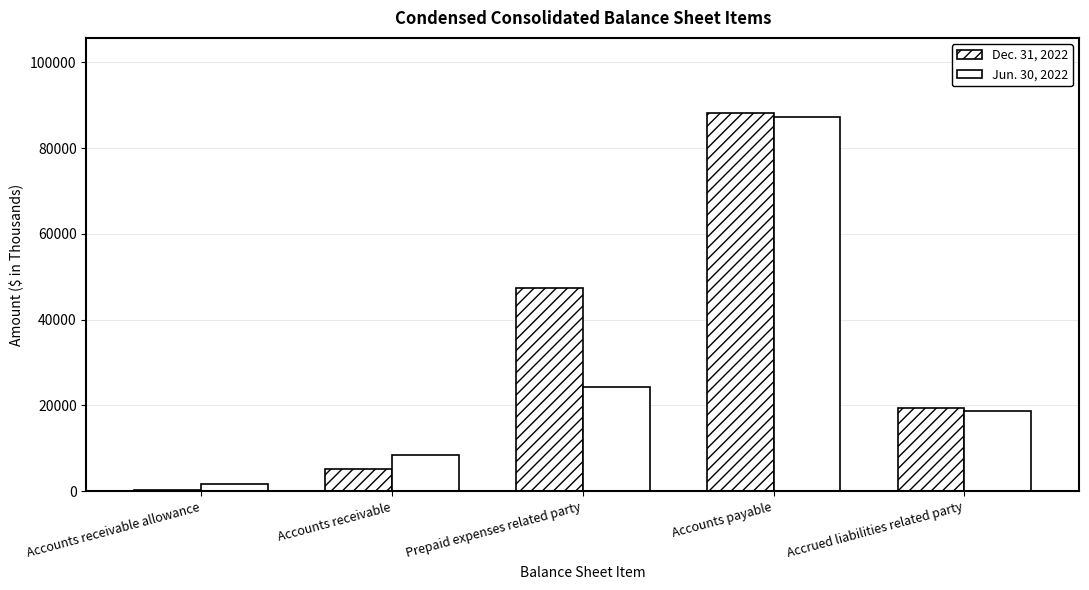

Which series has the largest total across all categories?

Dec. 31, 2022